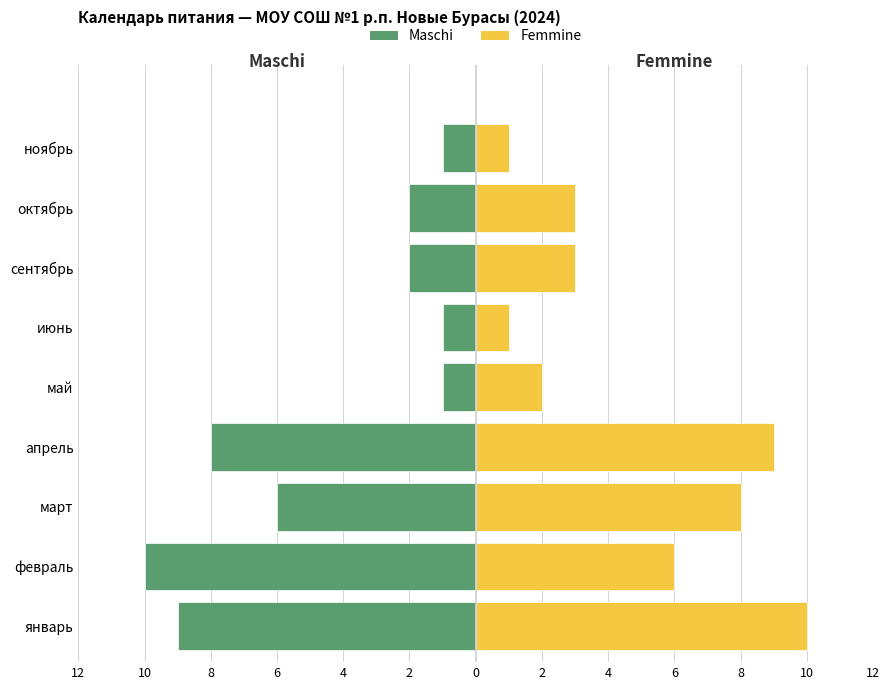

What is the sum of all Femmine values?

43